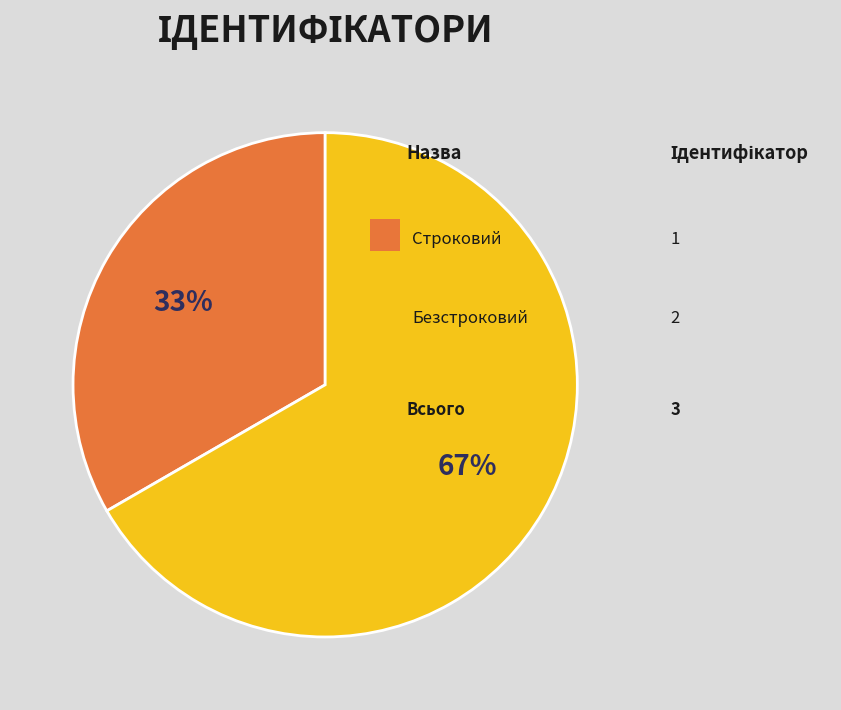

How many segments does this pie chart have?

2